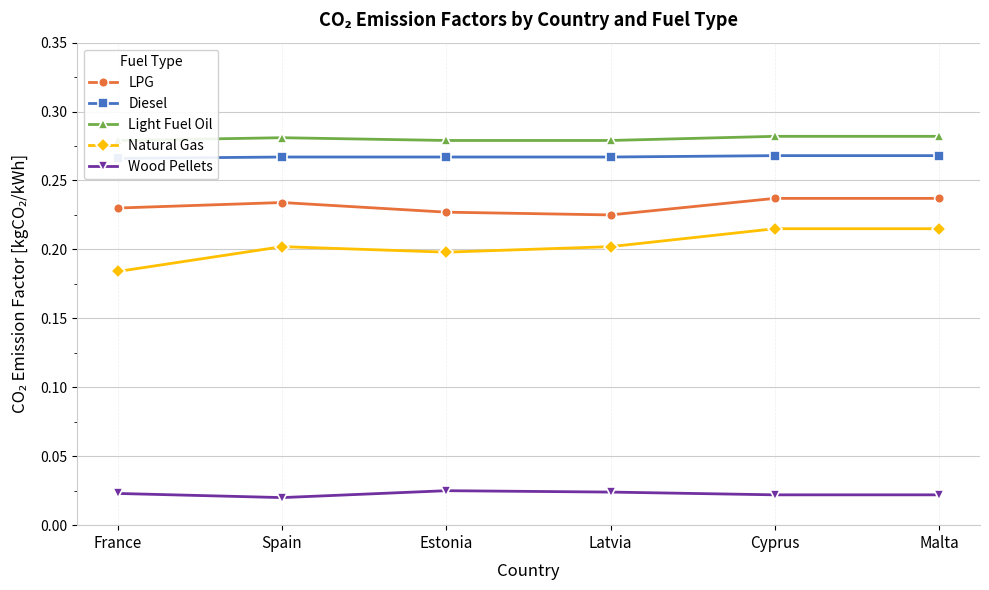

What is the total value across all series at Latvia?

1.0